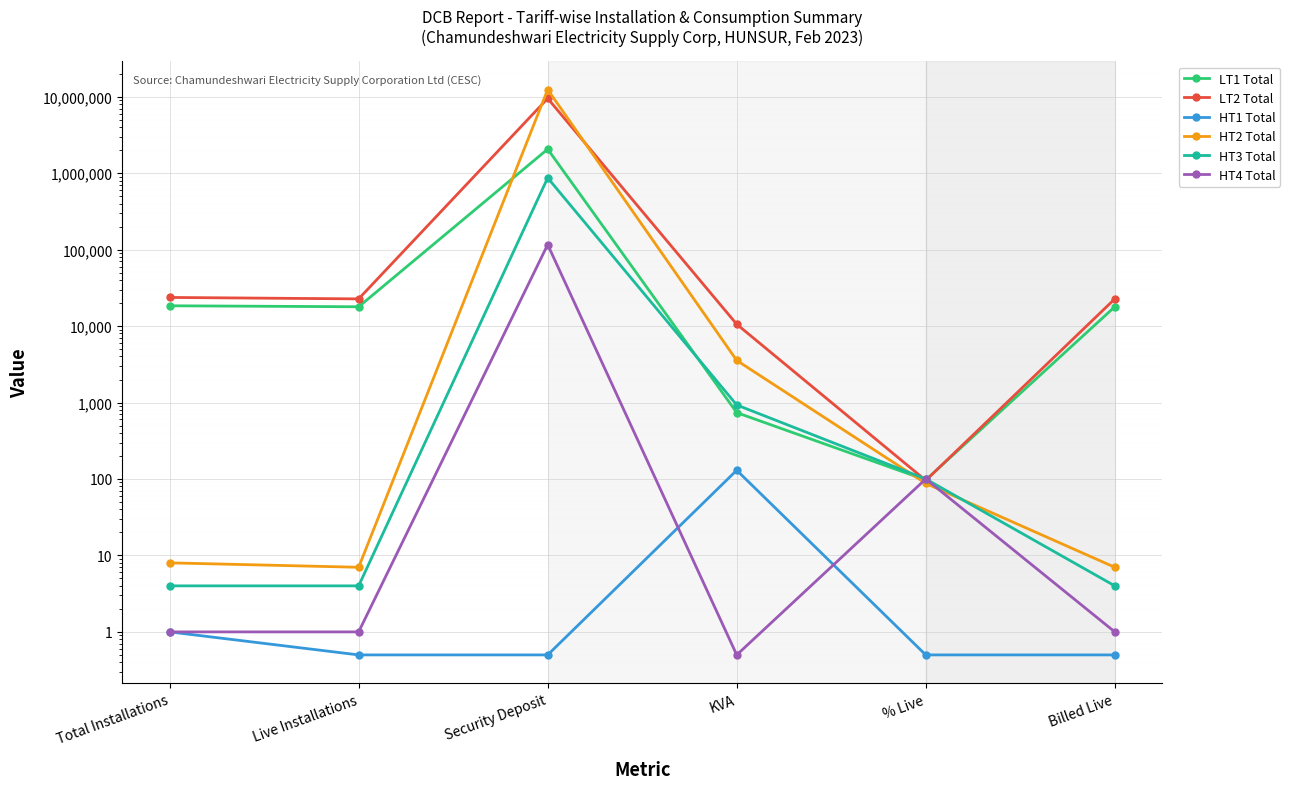

What are all the series names shown in the legend?

LT1 Total, LT2 Total, HT1 Total, HT2 Total, HT3 Total, HT4 Total